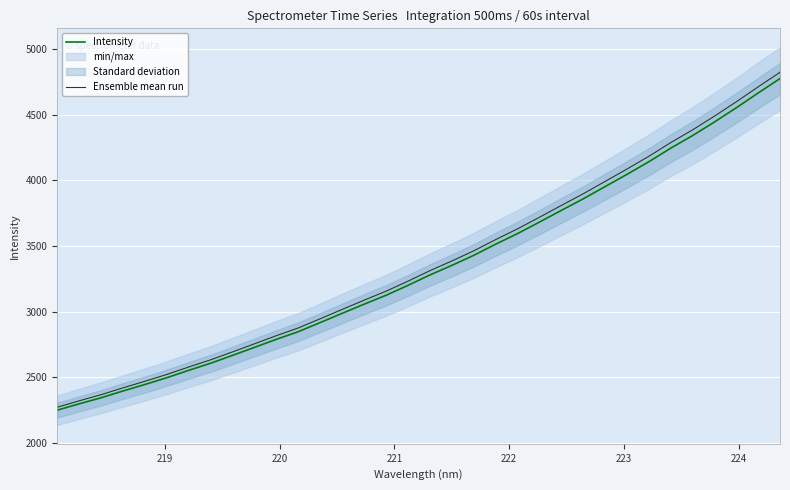

True or false: Ensemble mean run has more than 0 points higher than both neighbors.

False